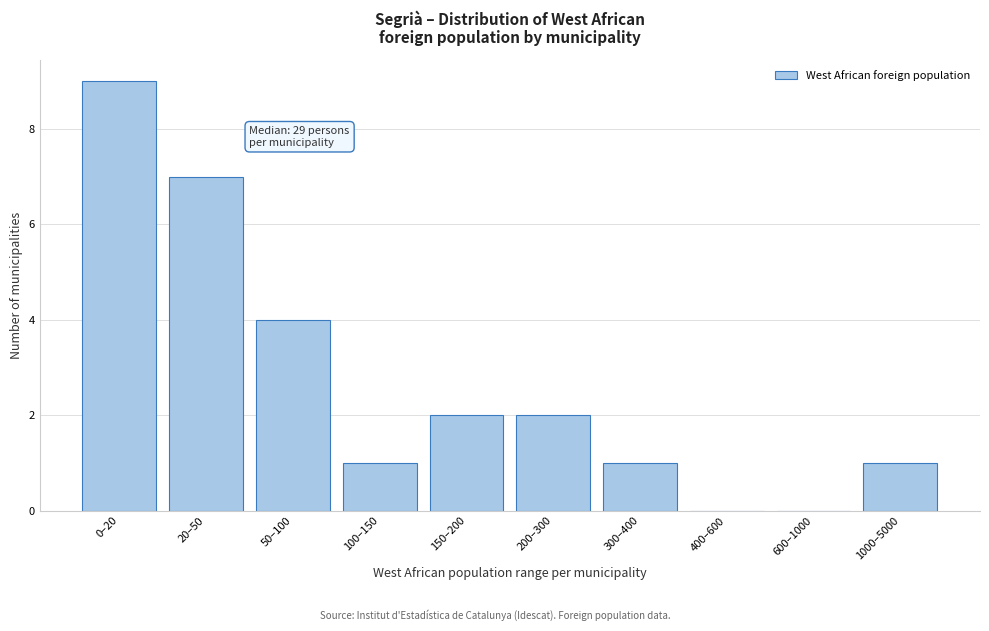

Reading left to right, transcribe all the data shown in this chart.

0–20=9	20–50=7	50–100=4	100–150=1	150–200=2	200–300=2	300–400=1	400–600=0	600–1000=0	1000–5000=1